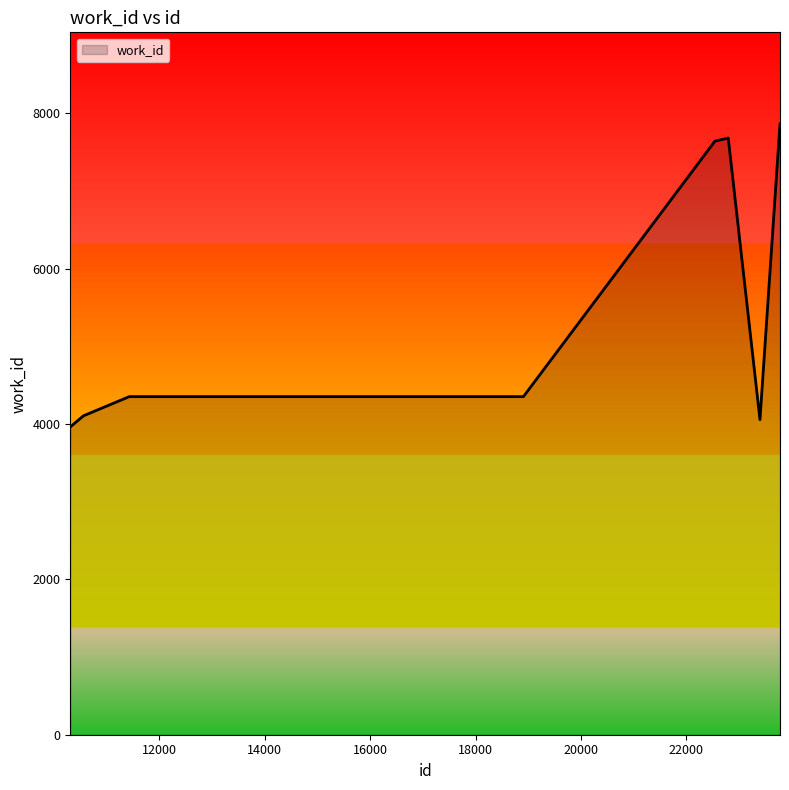

How many values are below 7643?

5